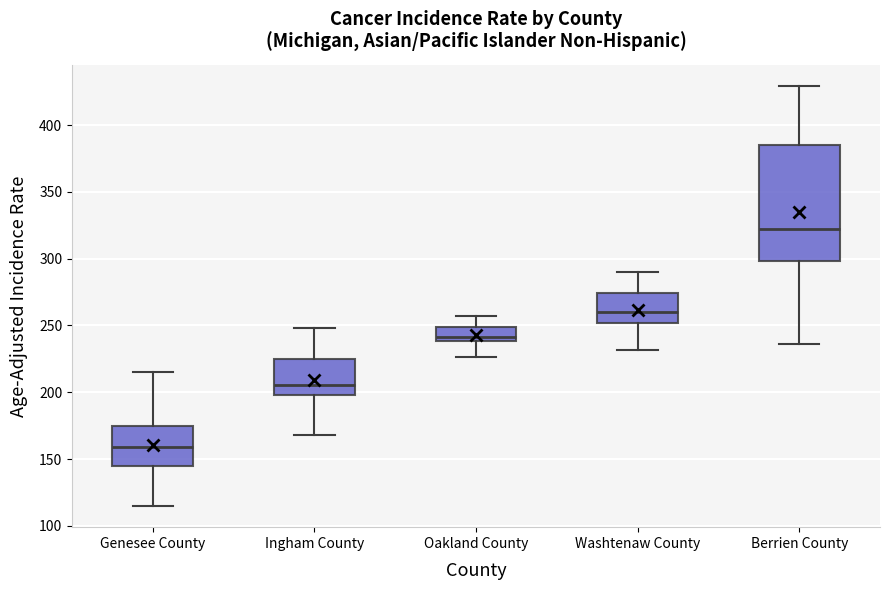

Reading left to right, read every box against the y-axis: the position of its median line, the range the box covers, and the ends of its whiskers. The values are not printed on the chart, so give them approximately, as read against the axis.

Genesee County: median 160, box 145 to 175, whiskers 115 to 215
Ingham County: median 205, box 200 to 225, whiskers 170 to 250
Oakland County: median 240 (just above the box's lower edge), box 240 to 250, whiskers 225 to 255
Washtenaw County: median 260, box 250 to 275, whiskers 230 to 290
Berrien County: median 320, box 300 to 385, whiskers 235 to 430